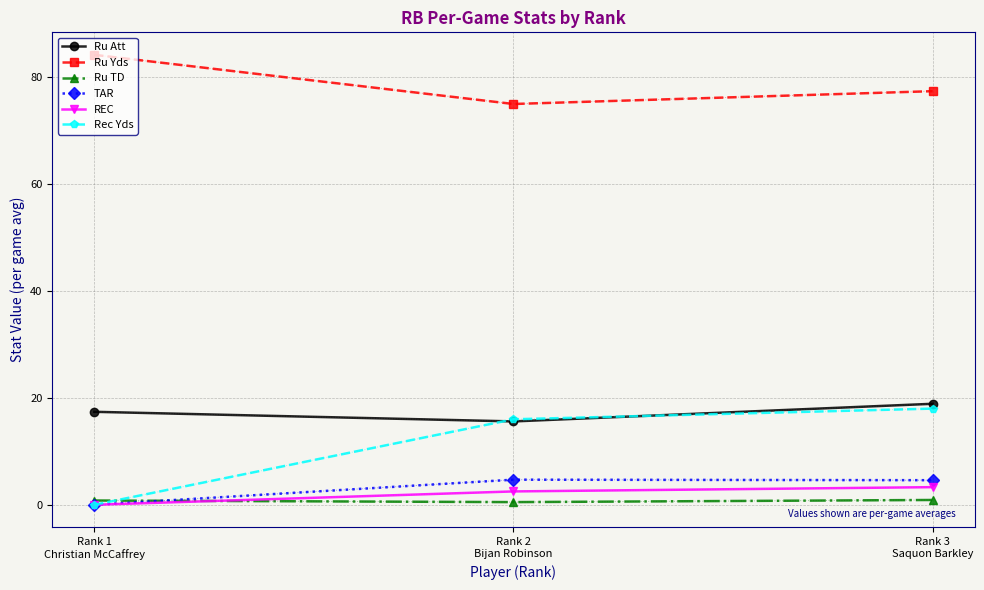

How many Ru Att values are between 15 and 18?

2